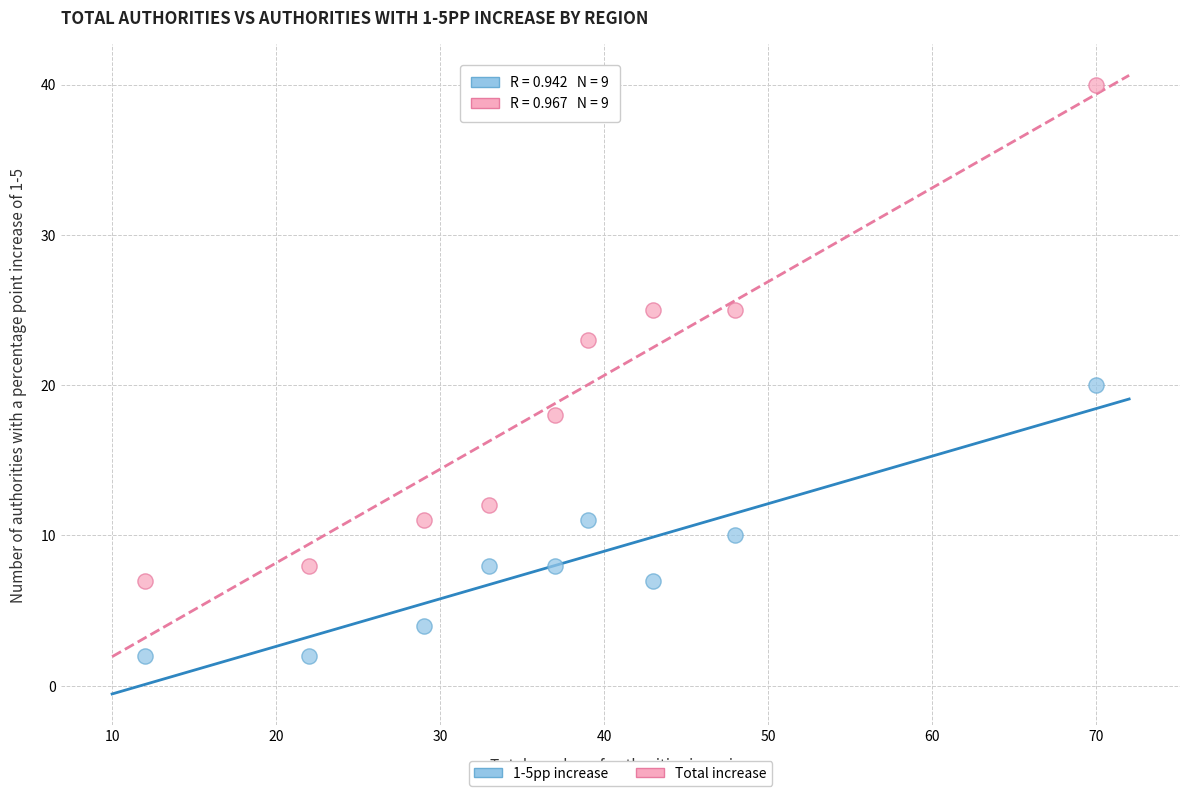

Across all data points, what is the range of X values (max minus min)?

58